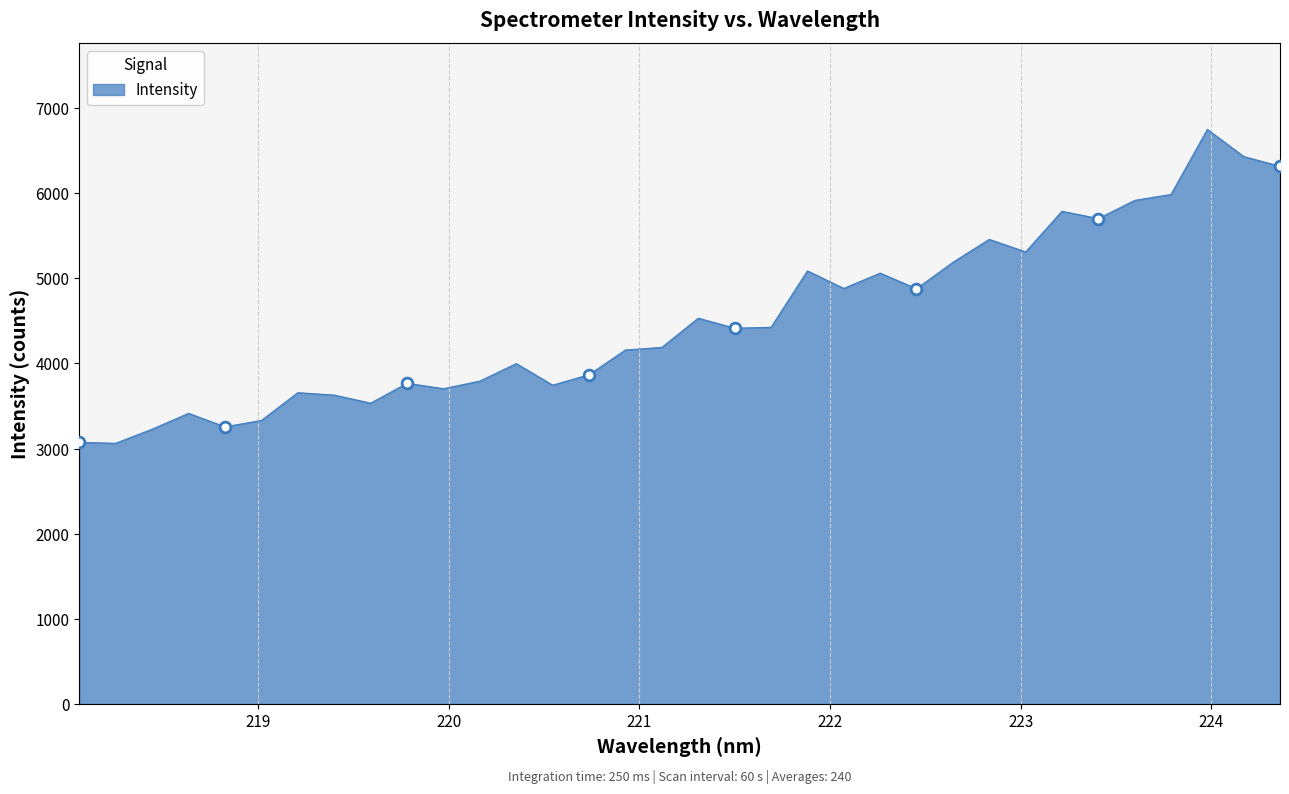

What is the difference between the maximum and minimum values?

3687.8